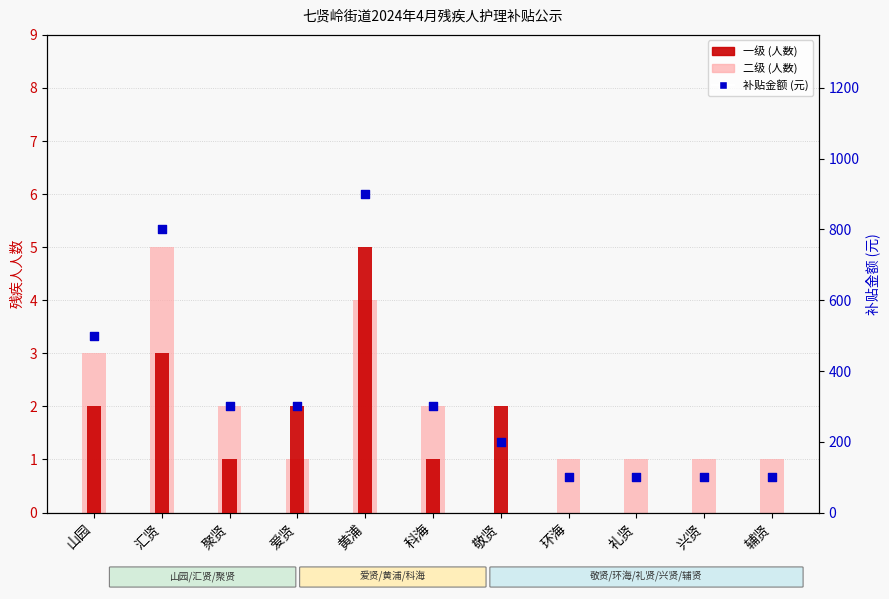

Which series has the largest Y range (max minus min)?

补贴金额 (元)